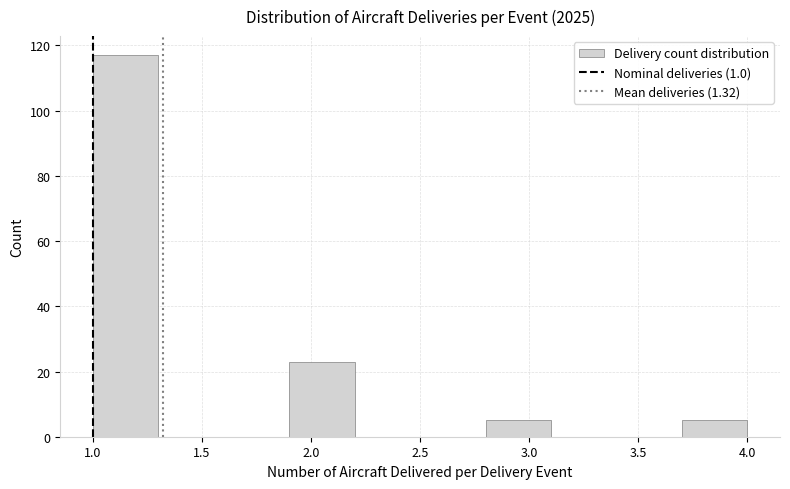

Reading left to right, list every bar in this chart as the range it spans on the x-axis followed by its height. The values are not printed on the chart, so give them approximately, as read against the axis.

1.0 to 1.3: 118
1.3 to 1.6: 0
1.6 to 1.9: 0
1.9 to 2.2: 24
2.2 to 2.5: 0
2.5 to 2.8: 0
2.8 to 3.1: 6
3.1 to 3.4: 0
3.4 to 3.7: 0
3.7 to 4.0: 6